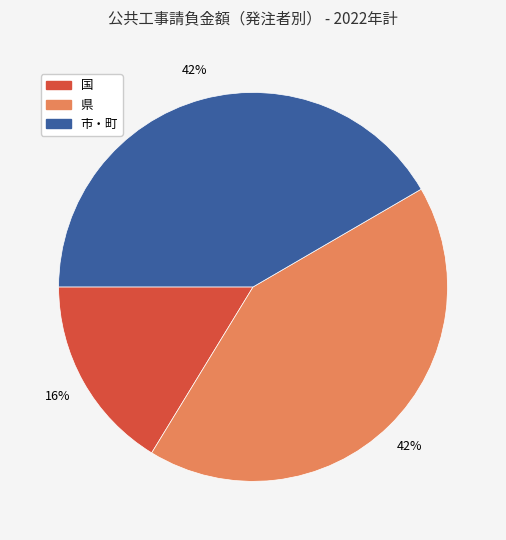

The 市・町 slice represents 35% of the pie. True or false?

False